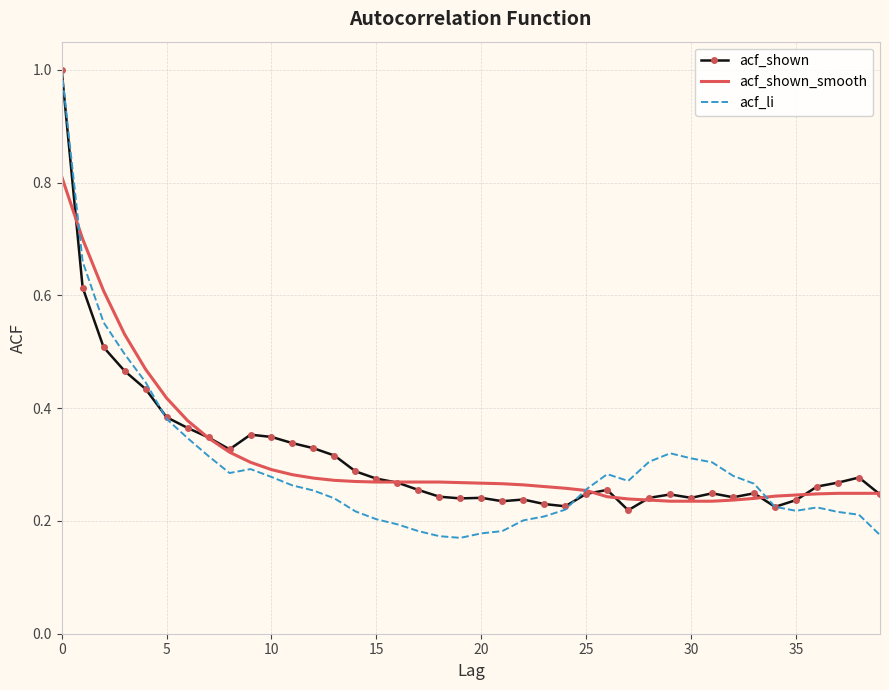

What is the greatest value displayed?

1.0